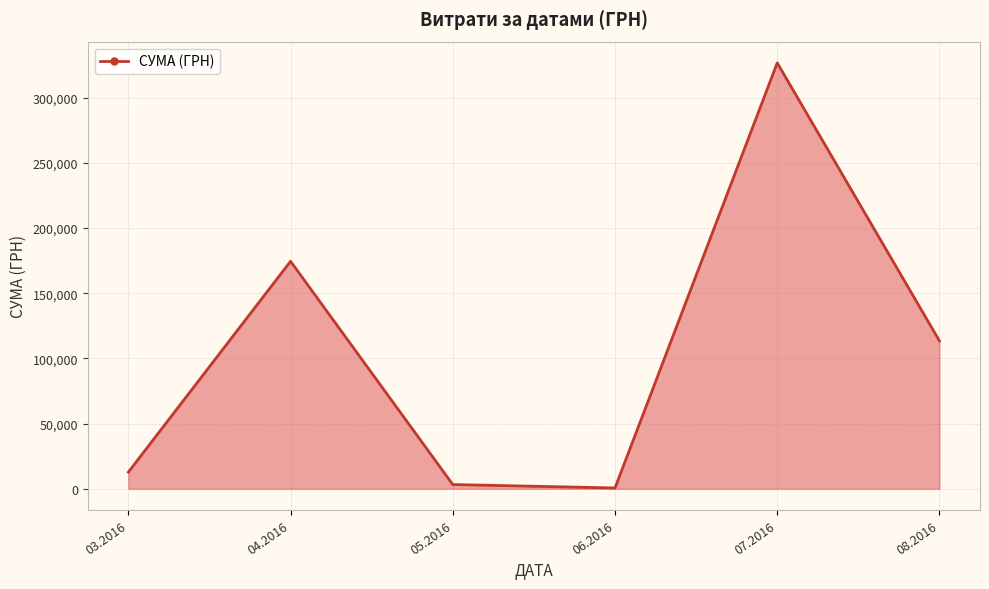

What is the change in value from 03.2016 to 07.2016?

+313825.5